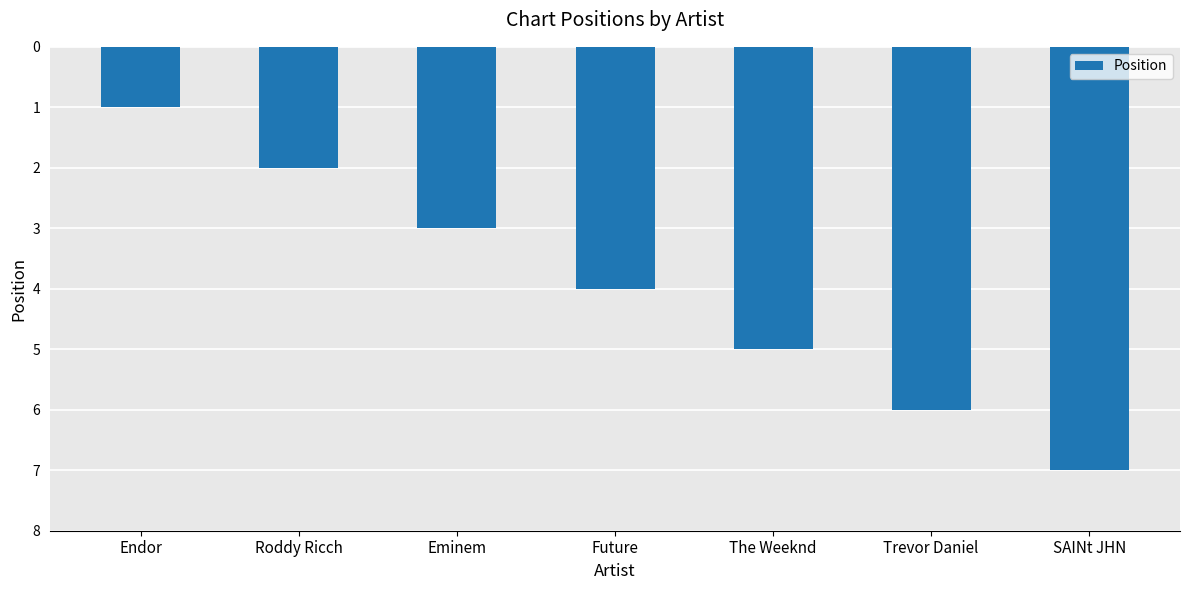

Reading left to right, what are all the values shown in this chart?

1	2	3	4	5	6	7